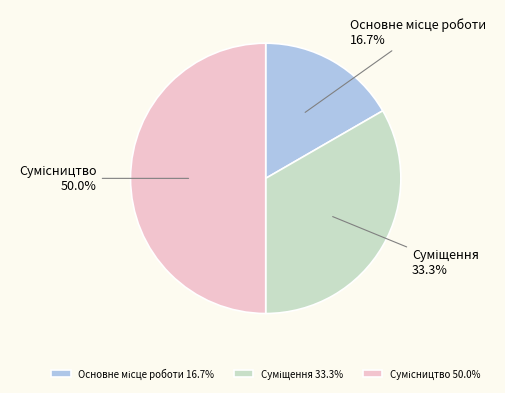

Rank the categories by value from highest to lowest.

Сумісництво, Суміщення, Основне місце роботи